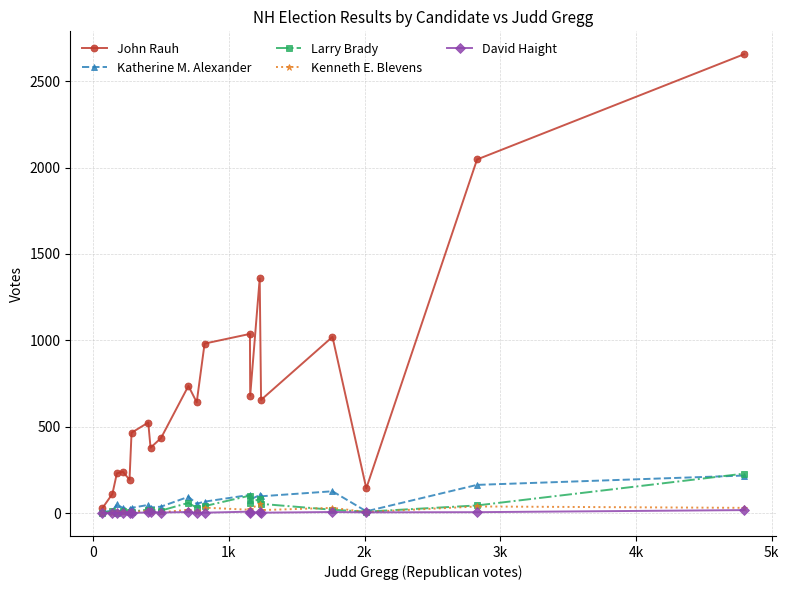

Which series has the widest spread of values?

John Rauh